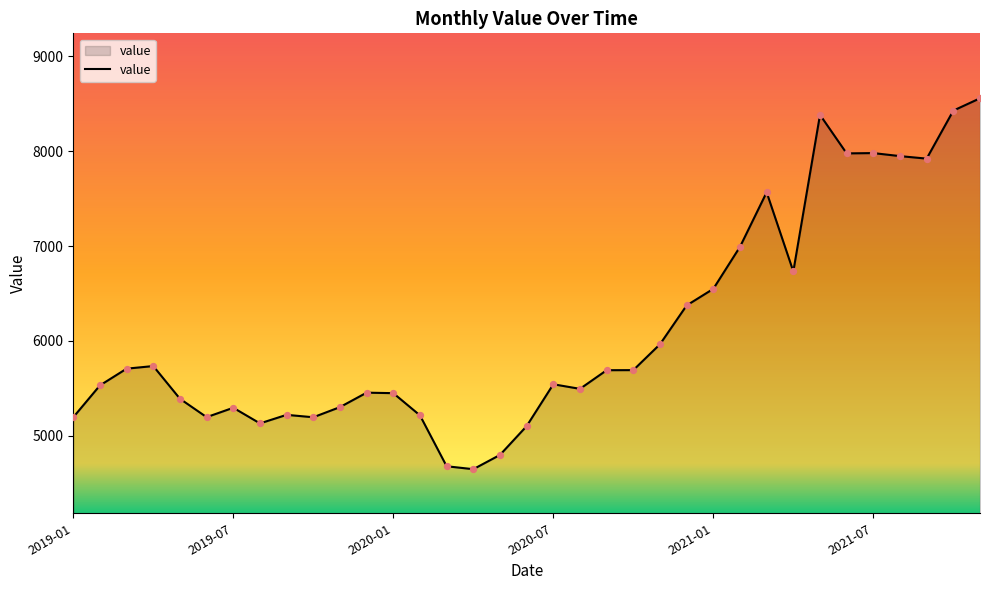

What is the maximum value shown in the chart?

8558.3